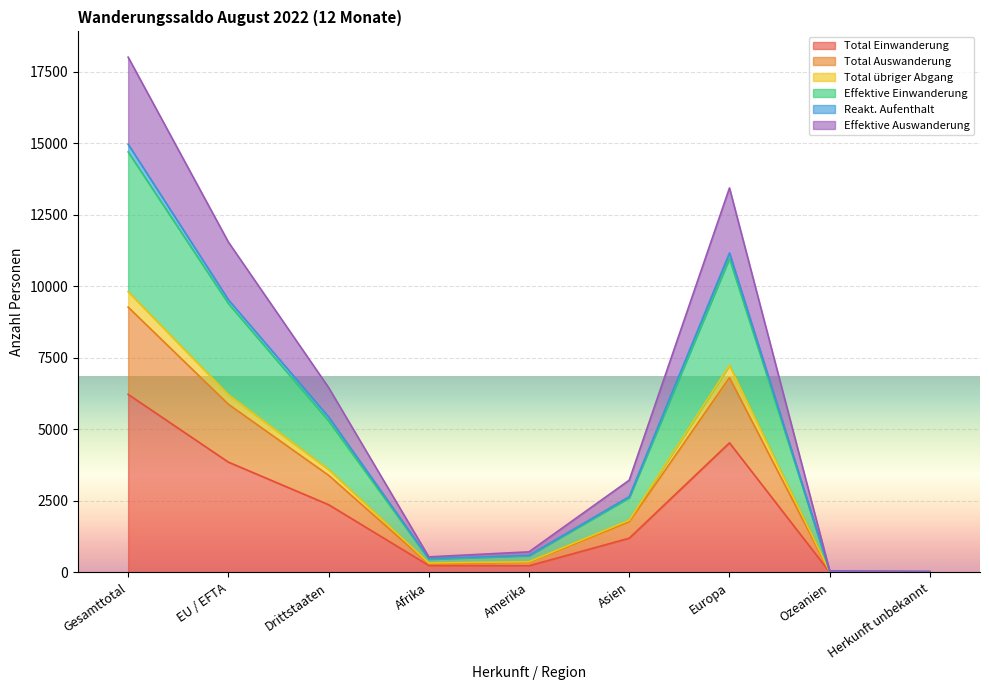

How many lines are shown in the chart?

6